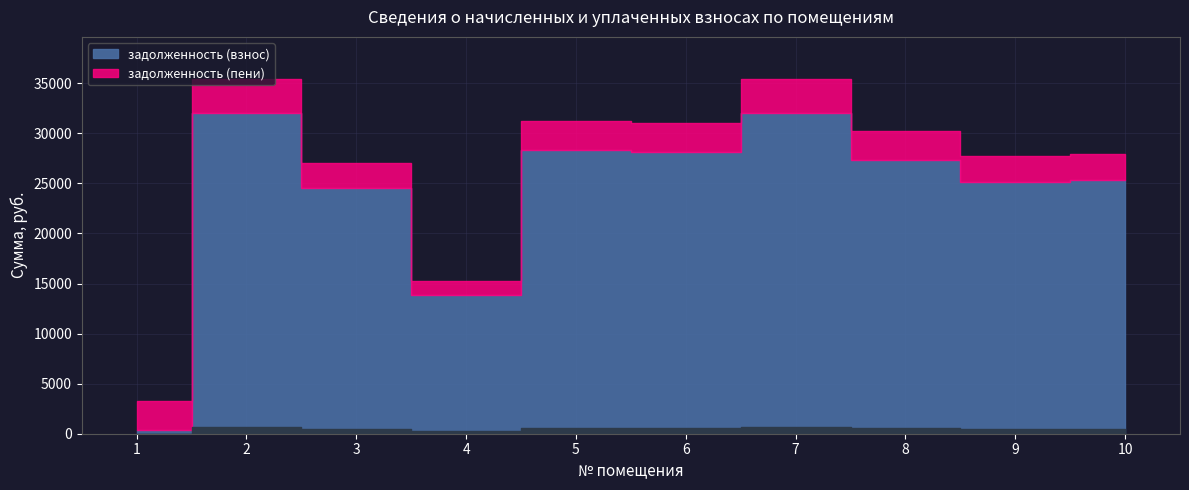

What is the value of the задолженность (пени) point at the 4th from the left?

15244.3